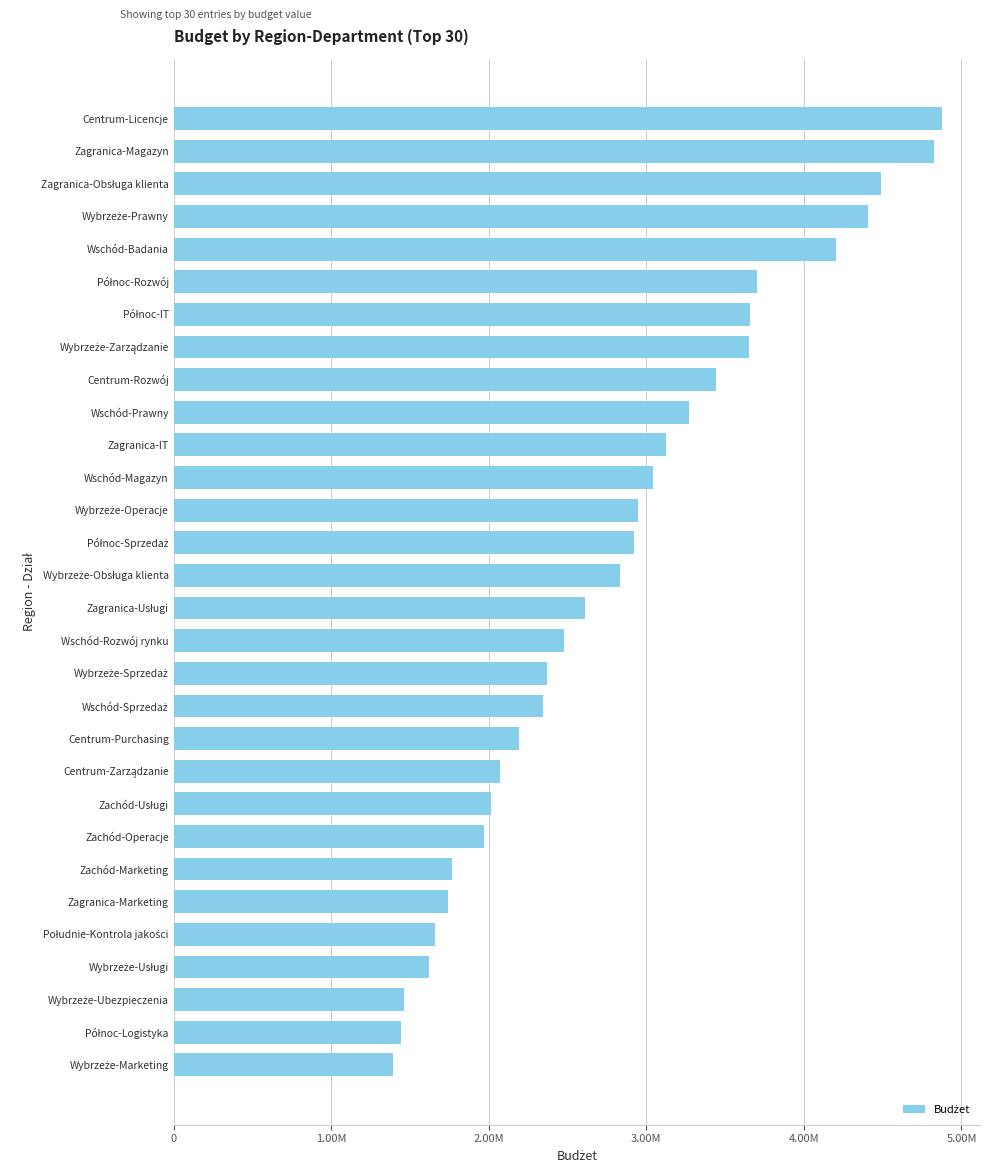

Are the bars horizontal?

Yes